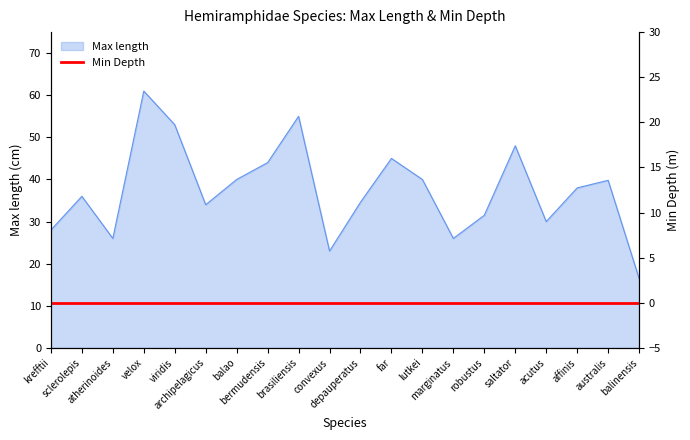

True or false: the data shows 44.0 at bermudensis.

True